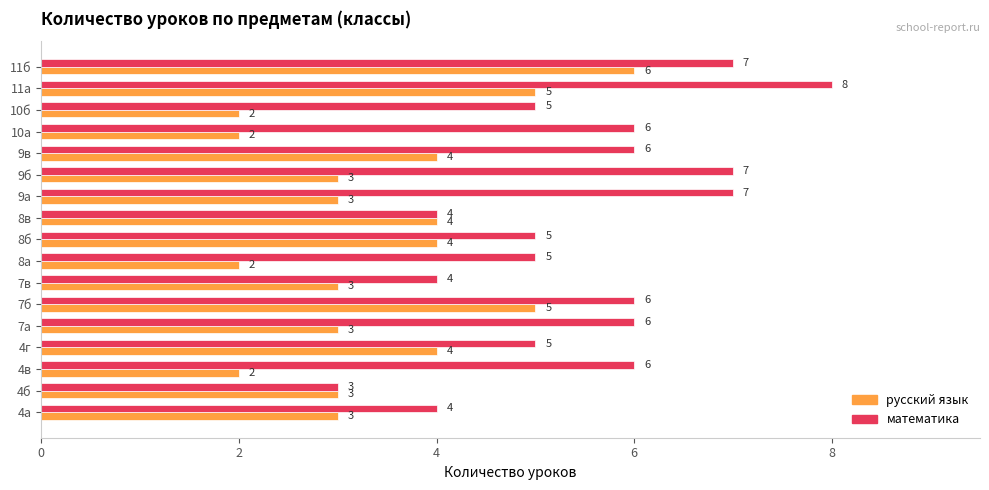

List the series in order of their overall mean, lowest first.

русский язык, математика